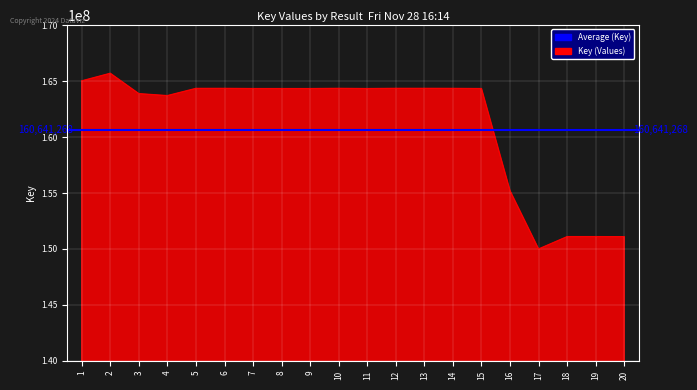

What is the change in value from 2 to 11?

-1367140